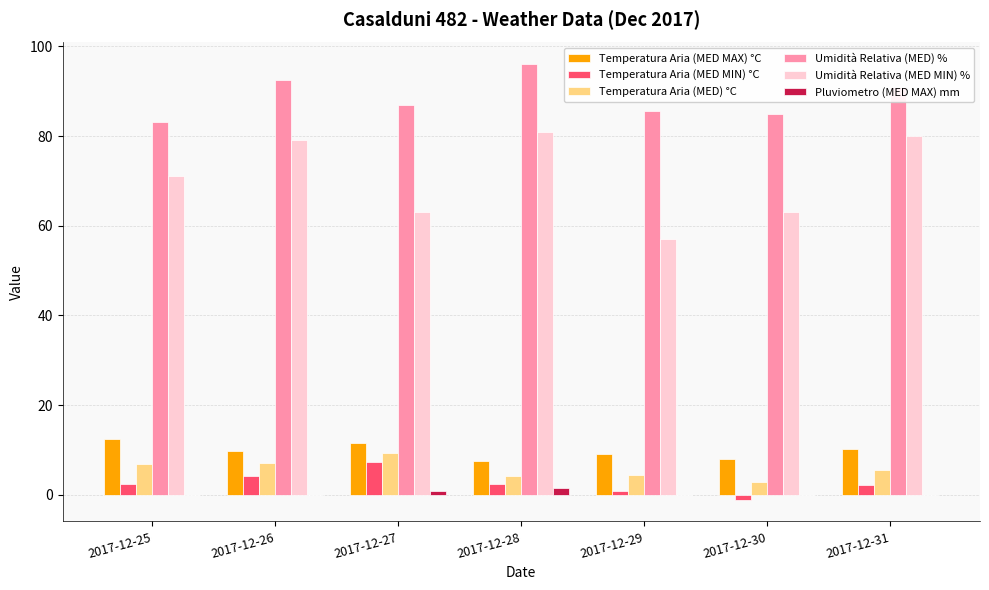

Is the value of Temperatura Aria (MED MAX) °C at 2017-12-29 greater than the value of Umidità Relativa (MED MIN) % at 2017-12-27?

No